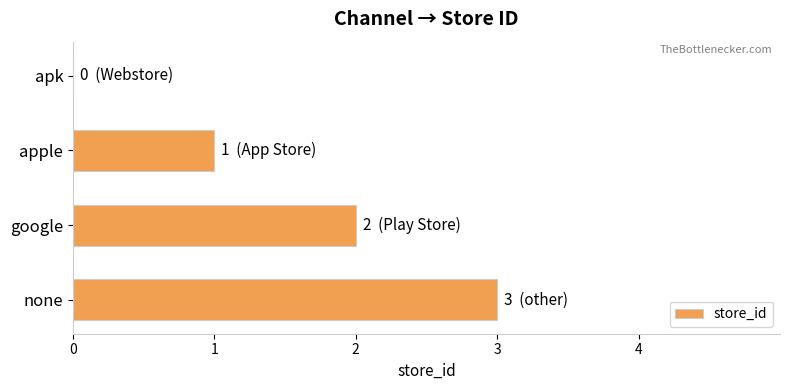

The chart shows a value of 2 at google. True or false?

True